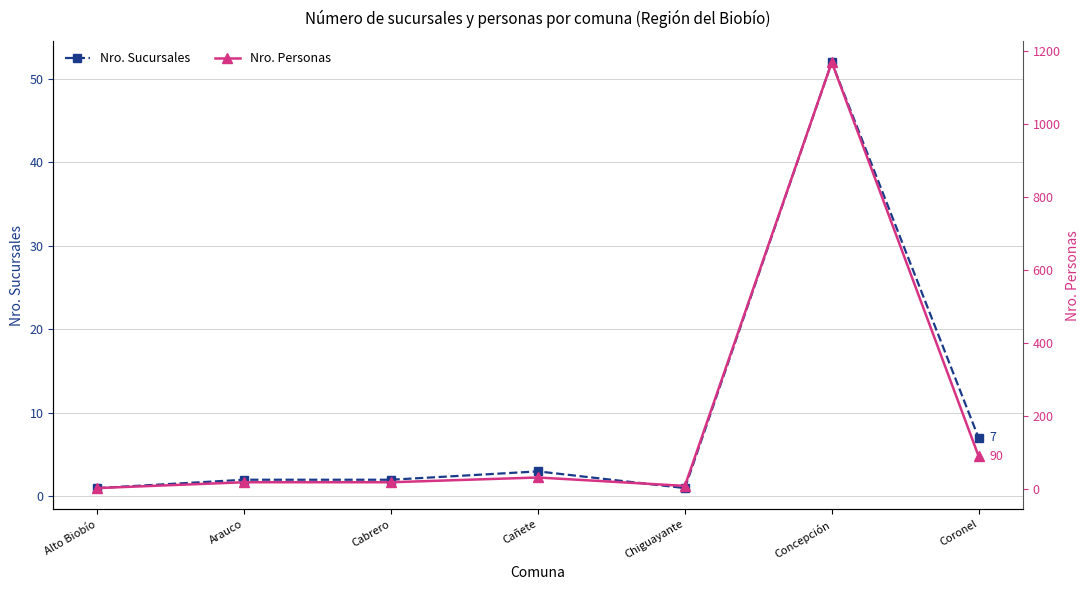

What is the value of the Nro. Sucursales point at the 4th from the left?

3